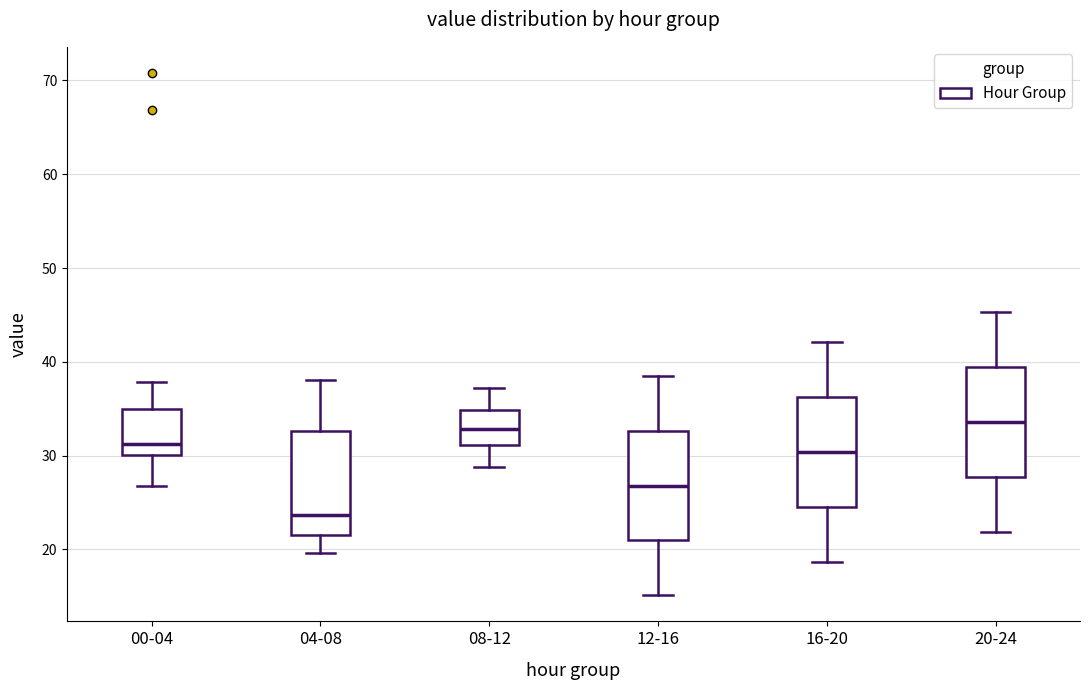

Where is the lower edge of the box for 12-16 on the y-axis? The values are not printed on the chart, so give them approximately, as read against the axis.

21